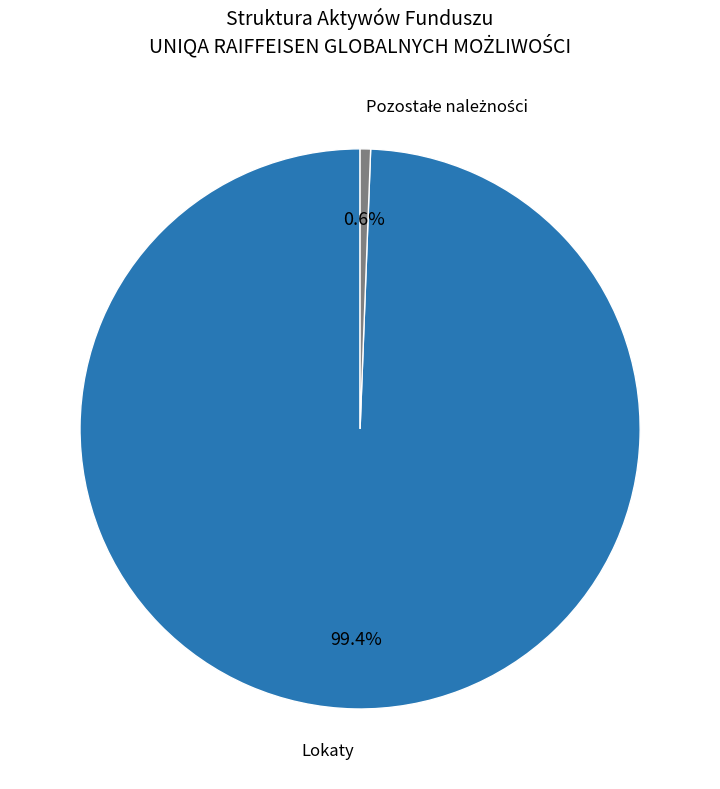

Count the number of slices in the pie.

2